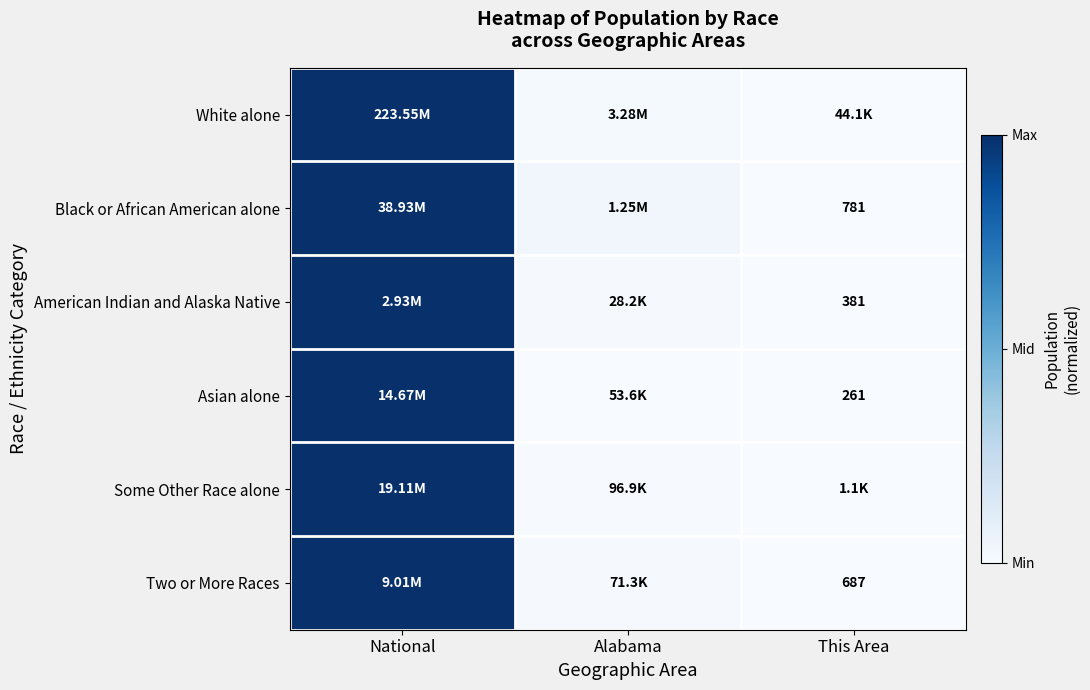

The value of Asian alone at Alabama is 0.0. True or false?

False